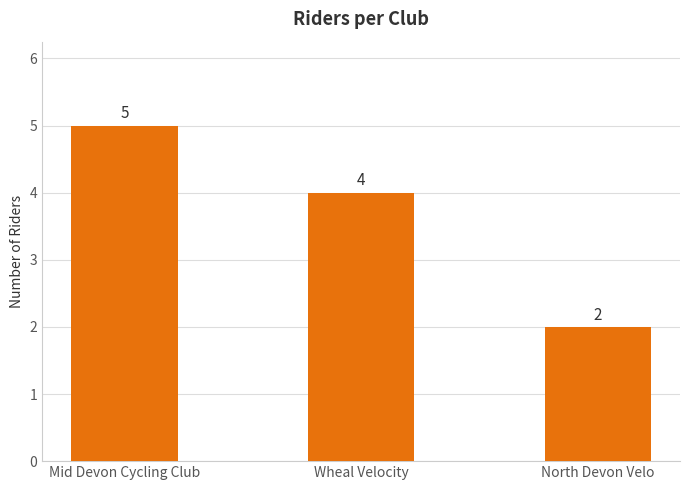

What is the greatest value displayed?

5